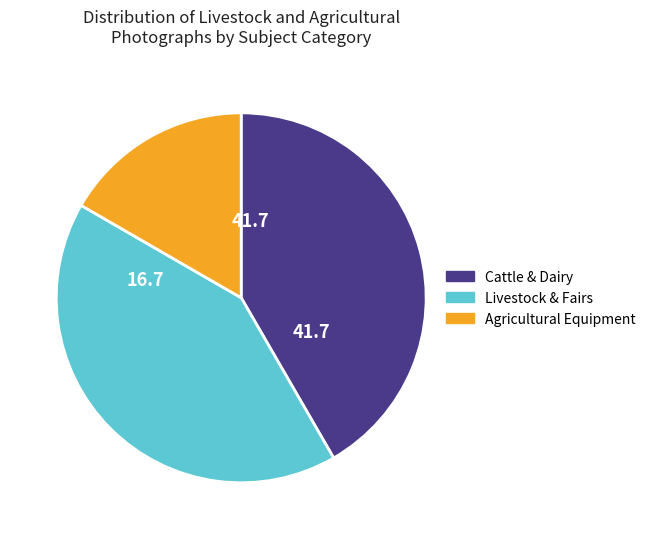

True or false: Livestock & Fairs accounts for 49% of the total.

False